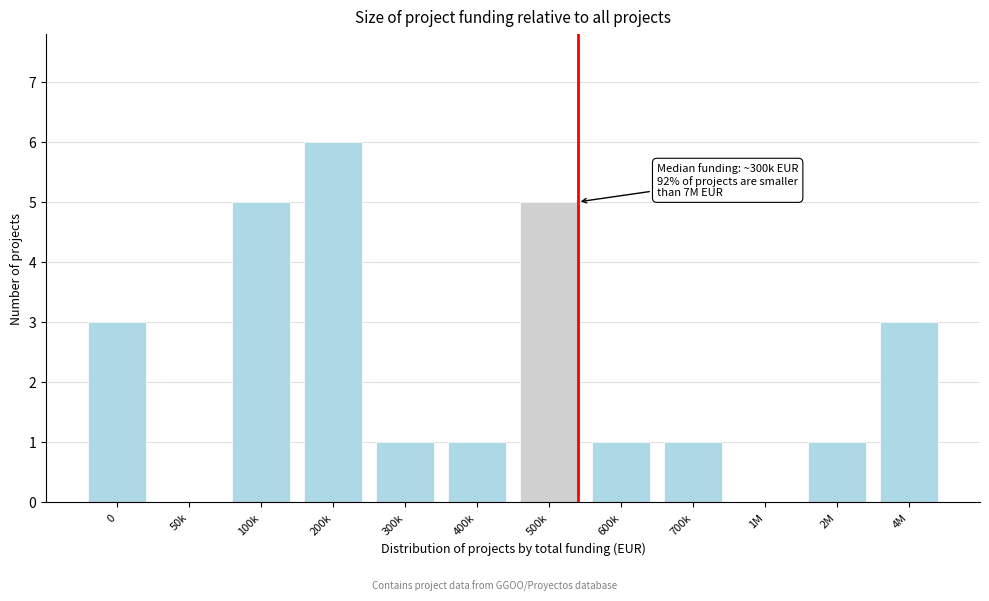

Reading left to right, what are all the values shown in this chart?

0=3	50k=0	100k=5	200k=6	300k=1	400k=1	500k=5	600k=1	700k=1	1M=0	2M=1	4M=3